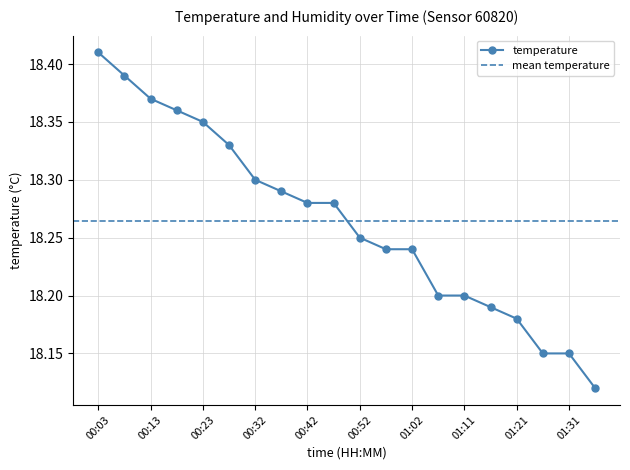

Which label corresponds to the largest value in the chart?

00:03